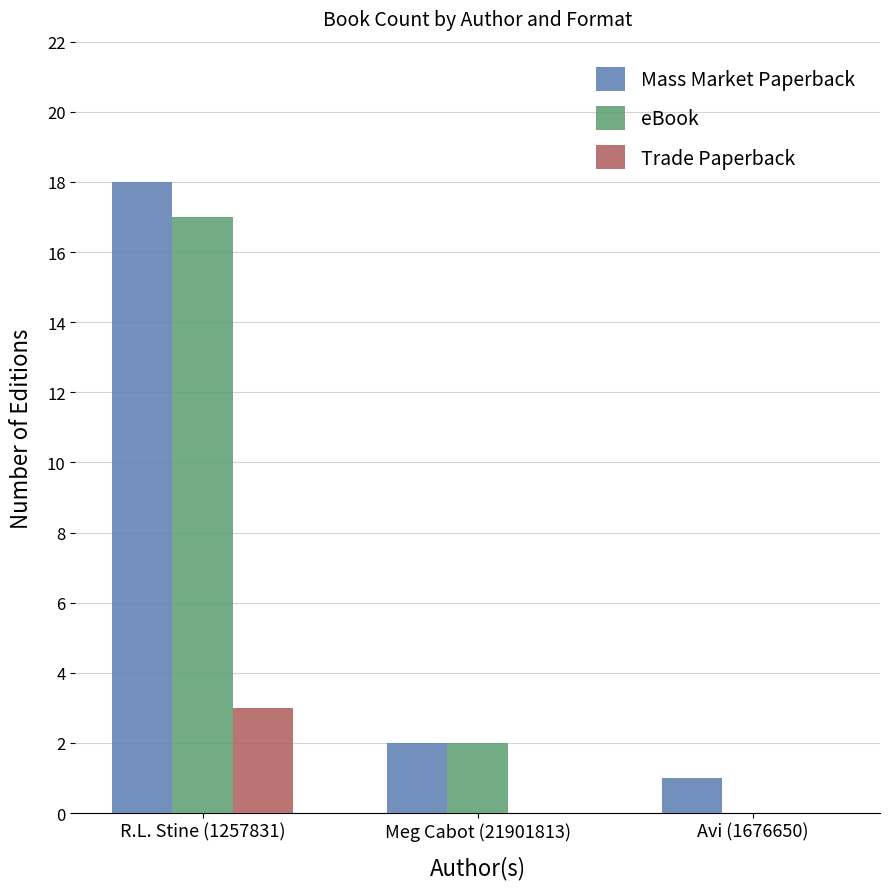

At which category does the chart reach its peak across all series?

R.L. Stine (1257831)